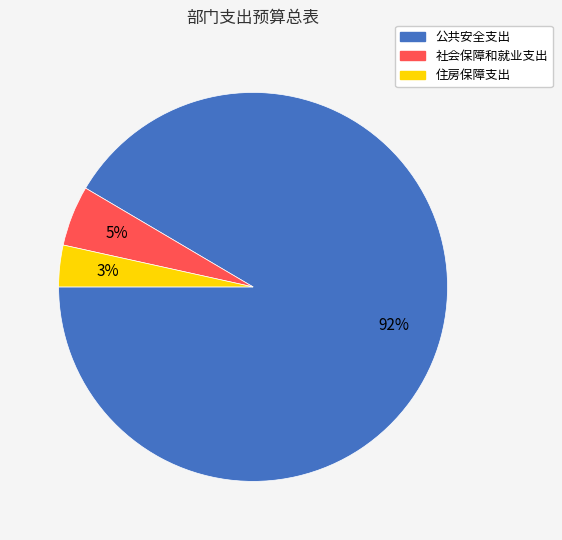

Which category has the biggest portion of the pie?

公共安全支出